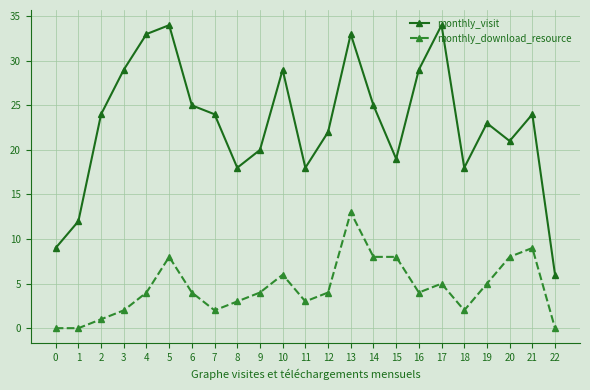

What value does the monthly_download_resource series have at 16?

4